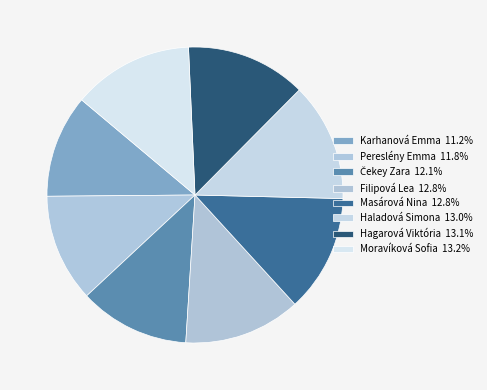

Combined, what portion of the pie is Moravíková Sofia and Masárová Nina?

26.0%